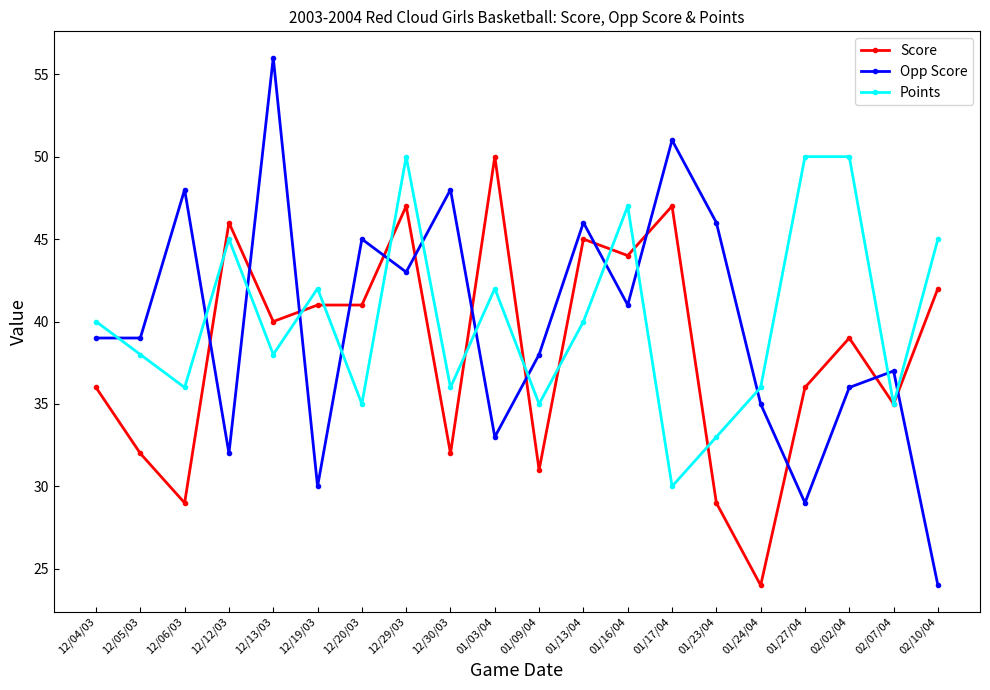

At which category is the sum across all series the highest?

12/29/03